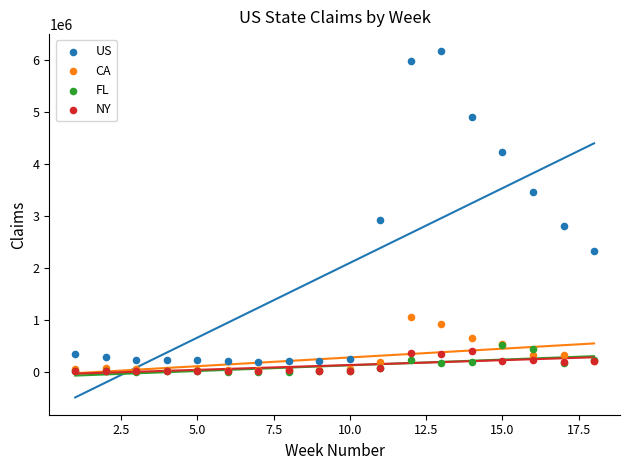

Across all series, what Y value is closest to 3089485?

2918314